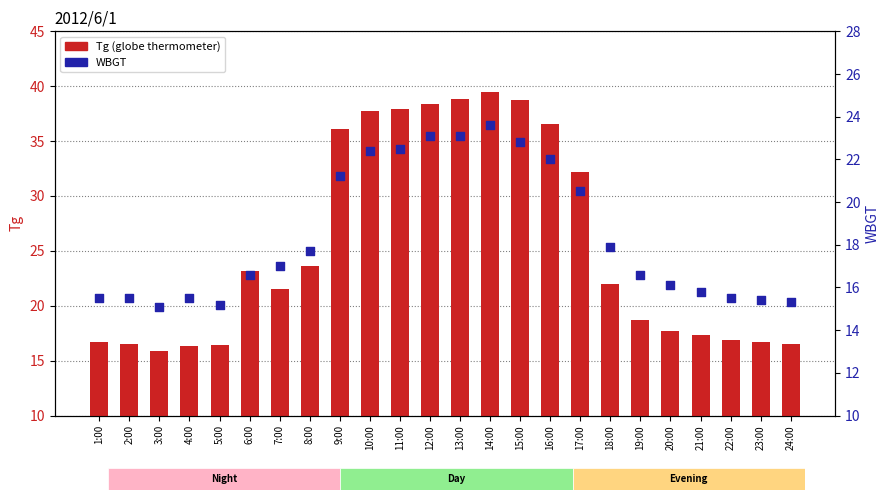

Which series contains the highest Y value?

Tg